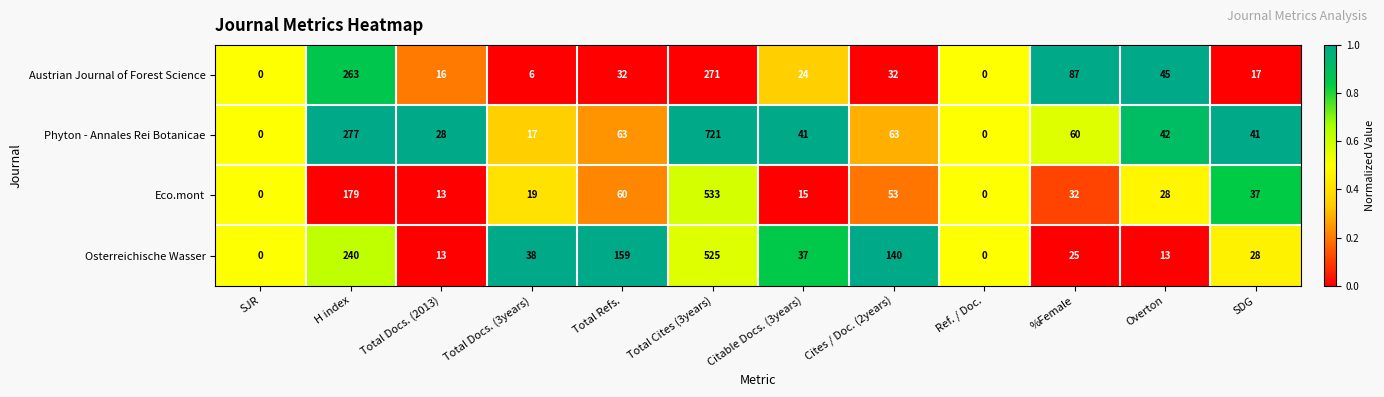

How many categories are shown in the chart?

12